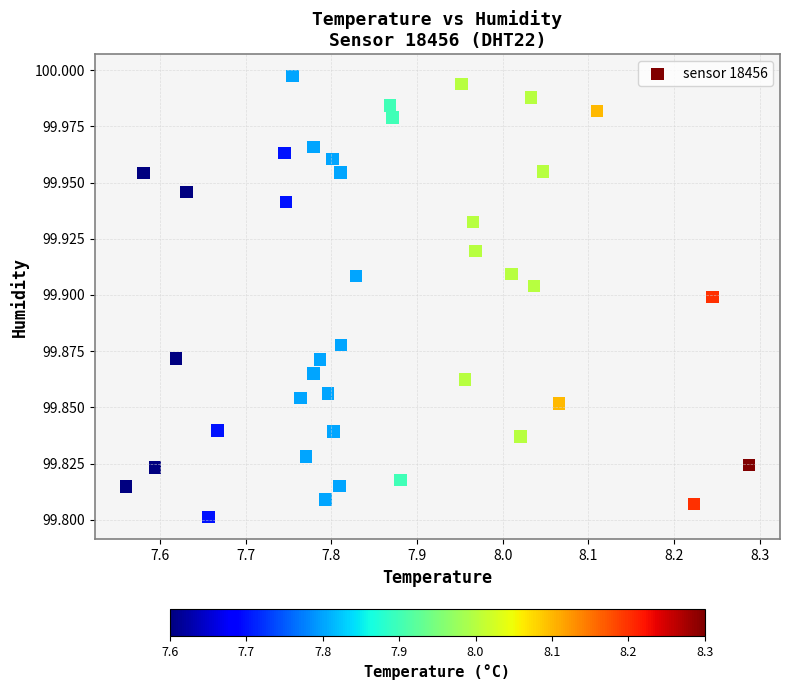

What is the range of X values (max minus min)?

0.7